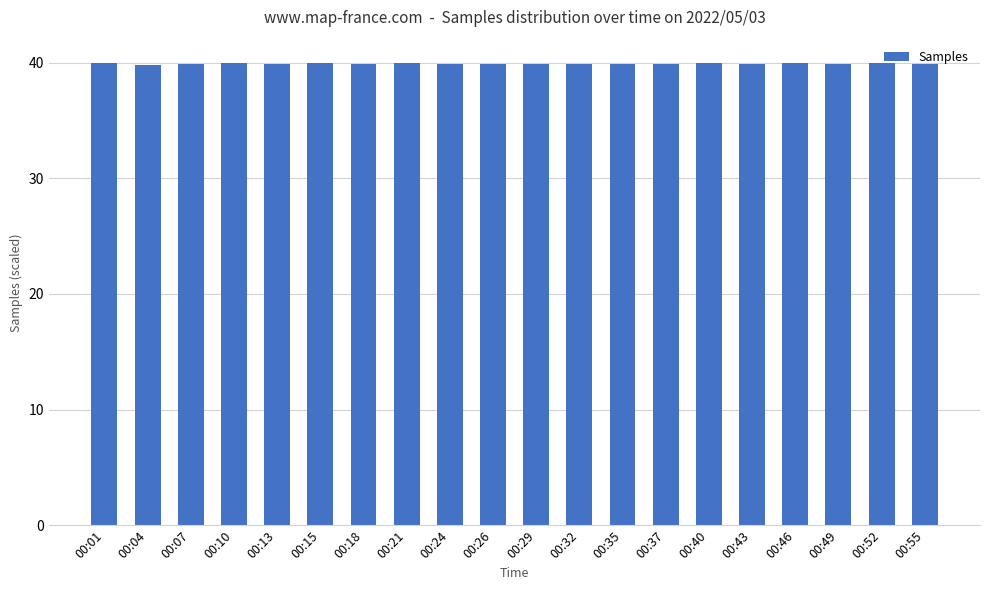

What is the approximate value at 00:04?

39.8